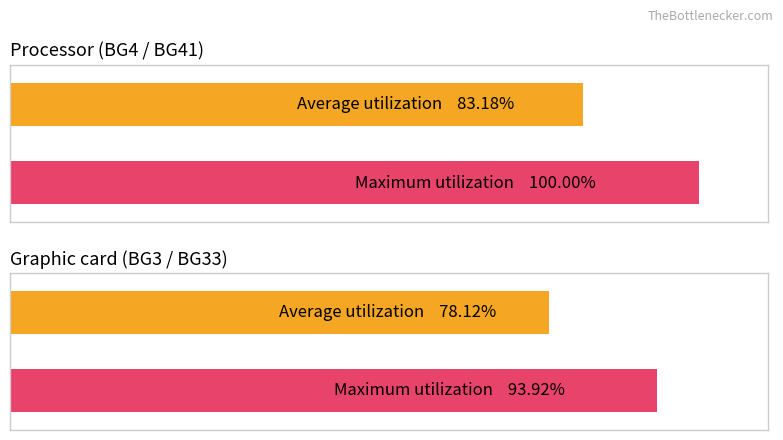

Rank the series by their maximum value, from lowest to highest.

Average utilization, Maximum utilization